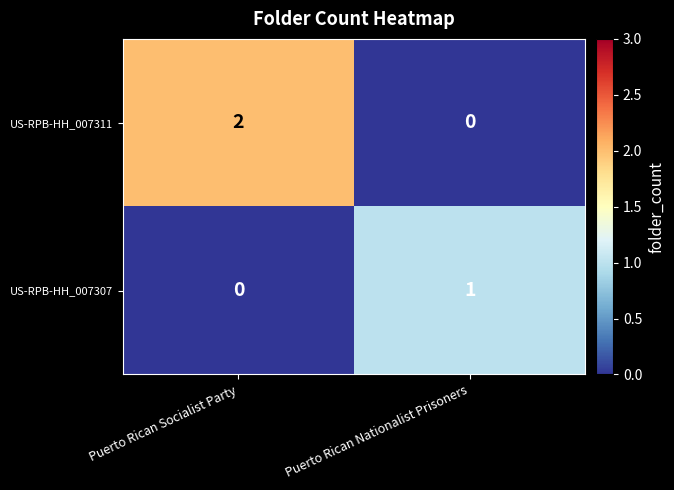

The US-RPB-HH_007311 series shows 2 at Puerto Rican Socialist Party. True or false?

True